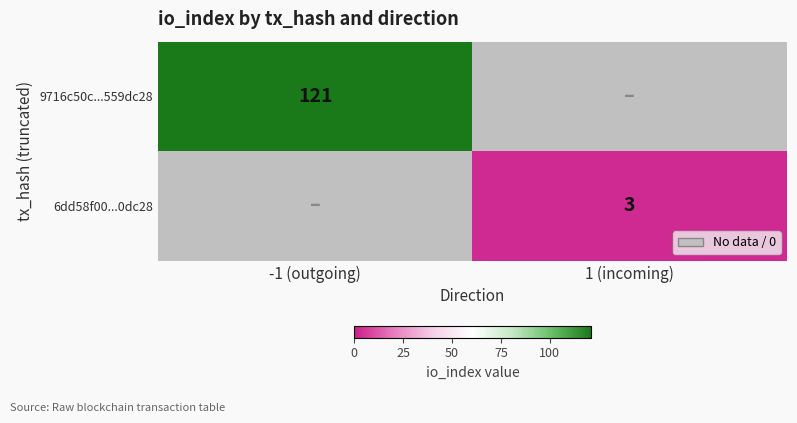

Is the value of 9716c50c...559dc28 at -1 (outgoing) greater than the value of 6dd58f00...0dc28 at 1 (incoming)?

Yes